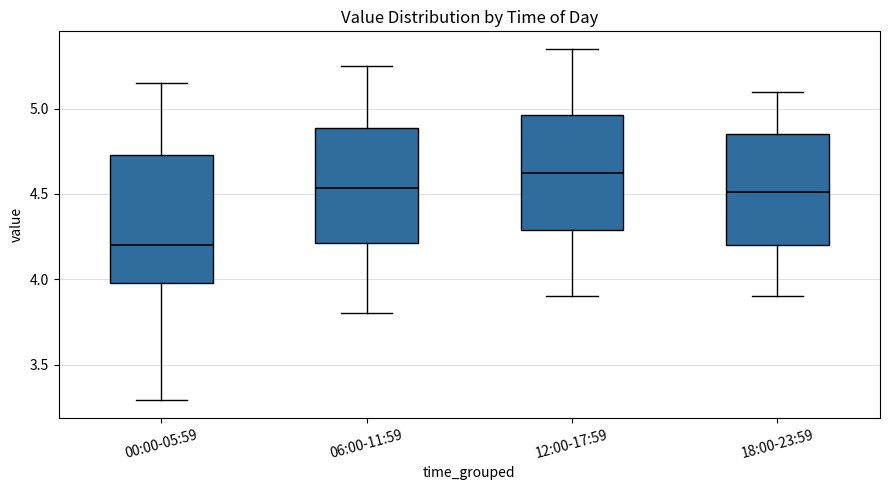

Where does the lower whisker of the box for 12:00-17:59 end on the y-axis? The values are not printed on the chart, so give them approximately, as read against the axis.

3.90